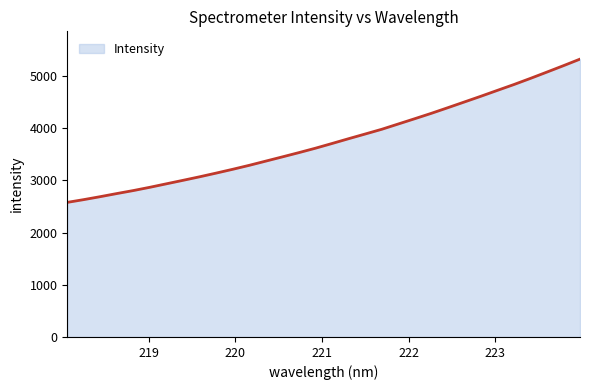

Does the chart display data point markers on the line(s)?

No